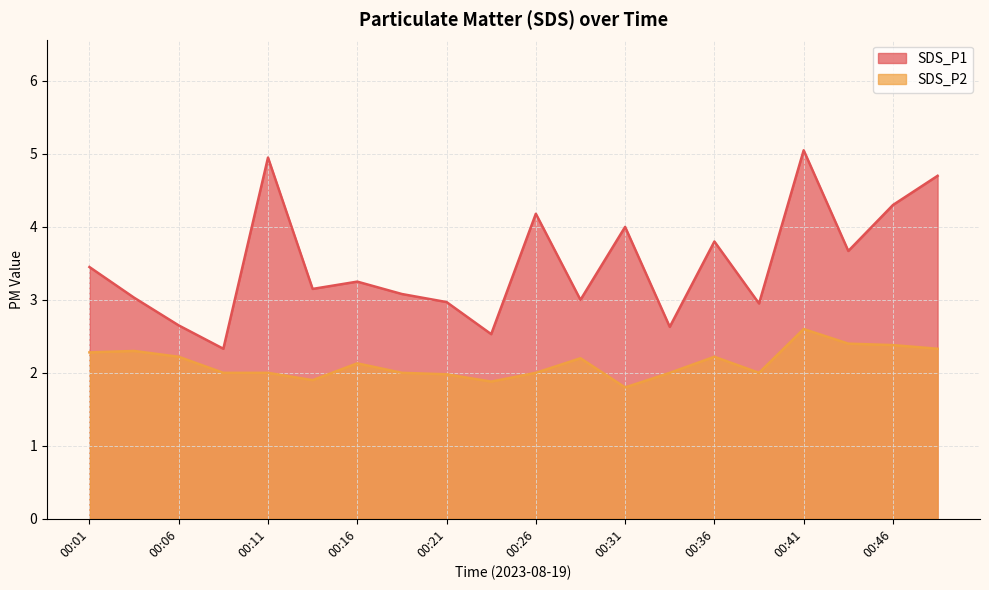

What is the sum of the SDS_P1 values at 00:16 and 00:36?

7.0